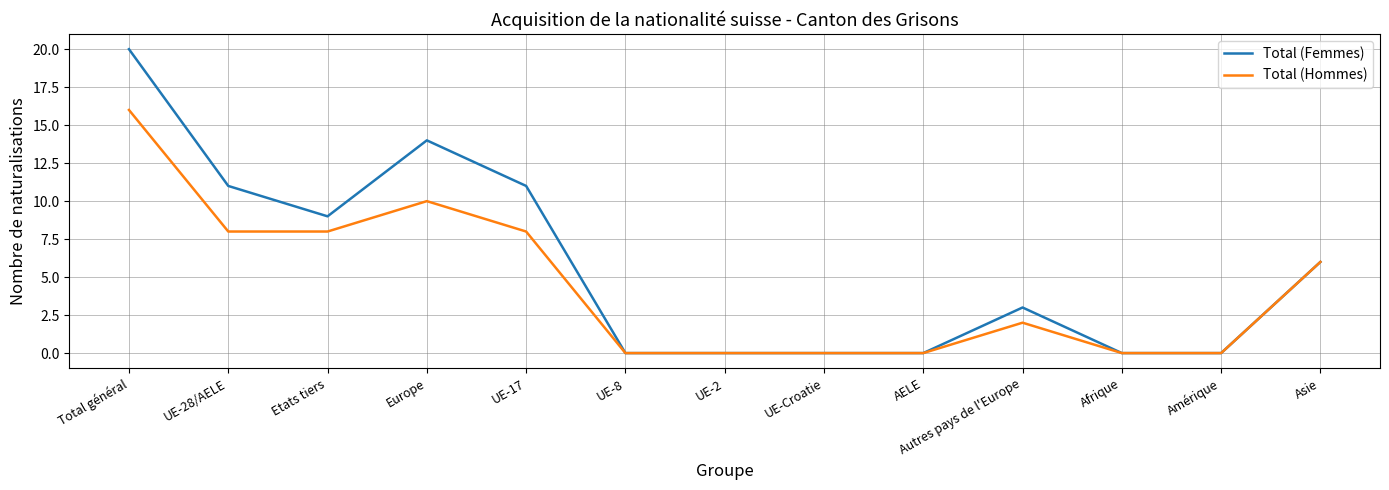

Reading right to left, transcribe all the data shown in this chart.

Total (Femmes): Asie=6	Amérique=0	Afrique=0	Autres pays de l'Europe=3	AELE=0	UE-Croatie=0	UE-2=0	UE-8=0	UE-17=11	Europe=14	Etats tiers=9	UE-28/AELE=11	Total général=20
Total (Hommes): Asie=6	Amérique=0	Afrique=0	Autres pays de l'Europe=2	AELE=0	UE-Croatie=0	UE-2=0	UE-8=0	UE-17=8	Europe=10	Etats tiers=8	UE-28/AELE=8	Total général=16